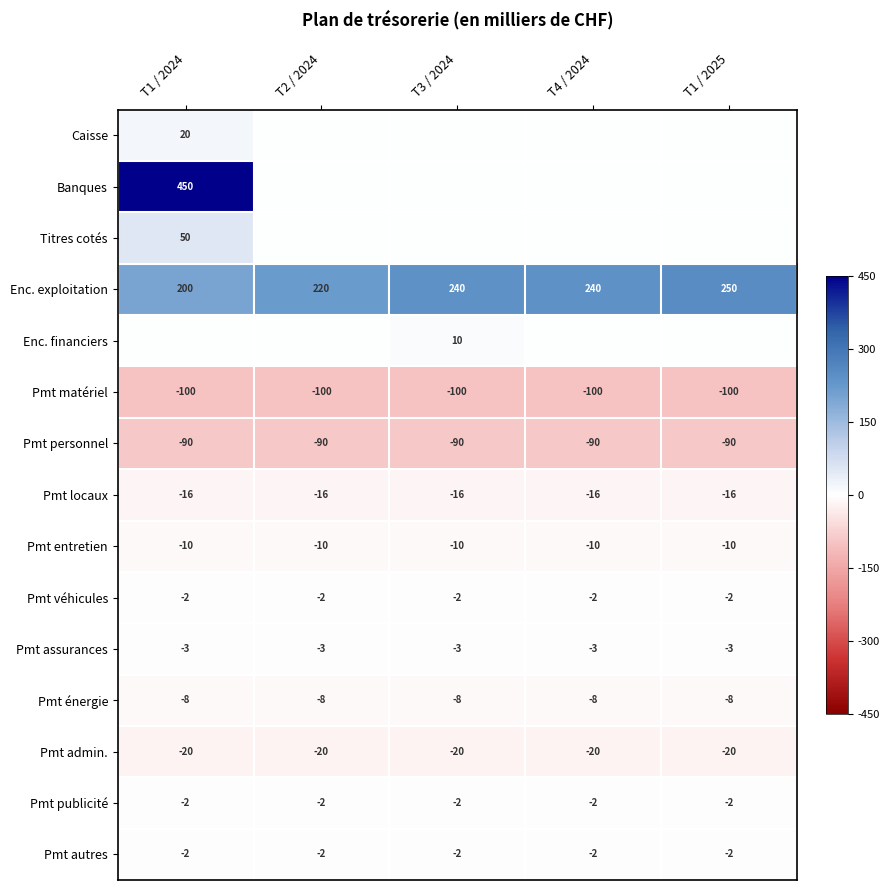

What is the lowest value of the Pmt admin. series?

-20